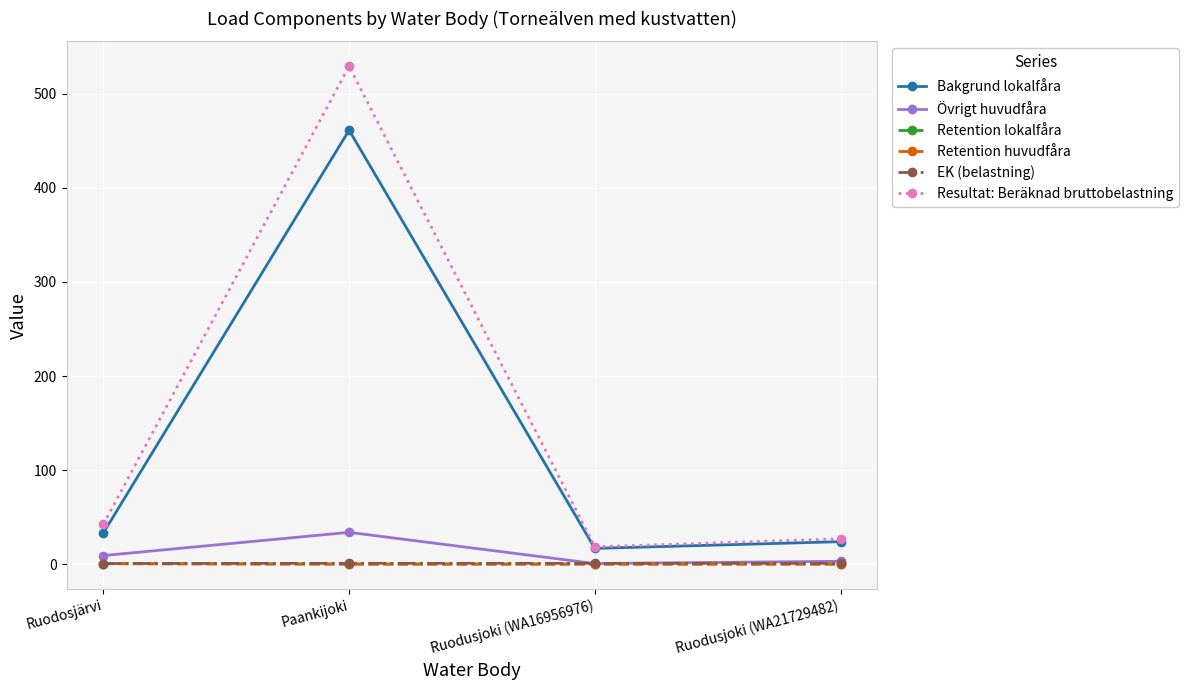

Is the value of Bakgrund lokalfåra at Ruodusjoki (WA21729482) greater than the value of Retention huvudfåra at Ruodusjoki (WA16956976)?

Yes